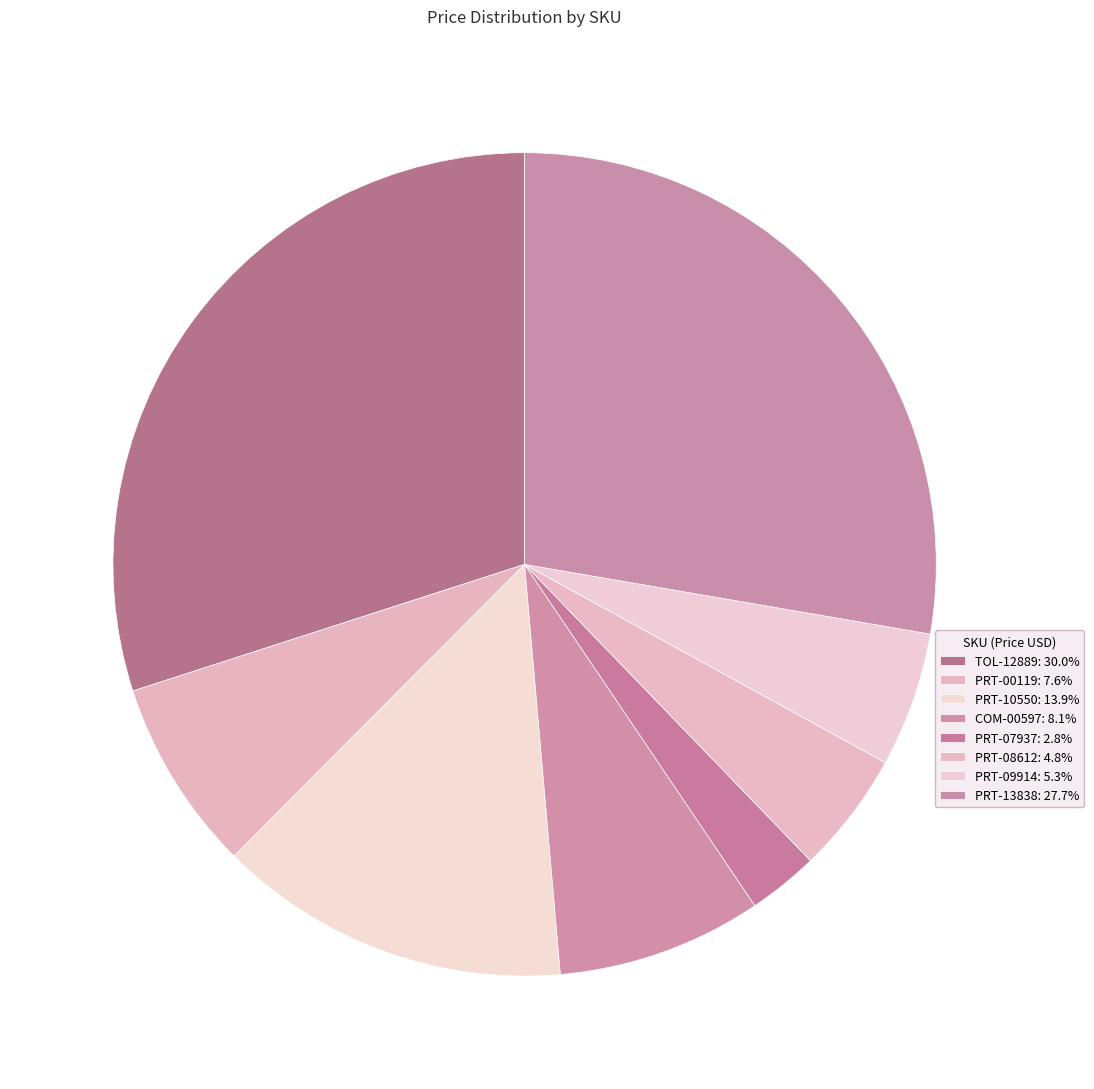

Which category has the biggest portion of the pie?

TOL-12889